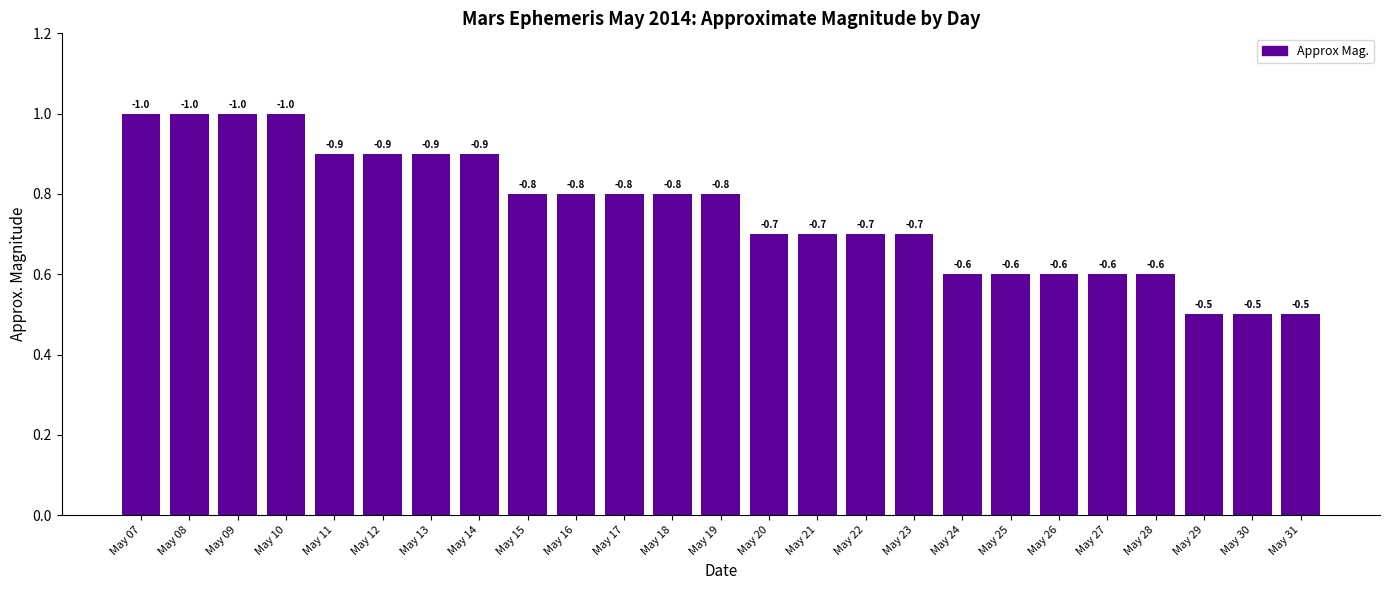

What is the smallest value displayed?

0.5